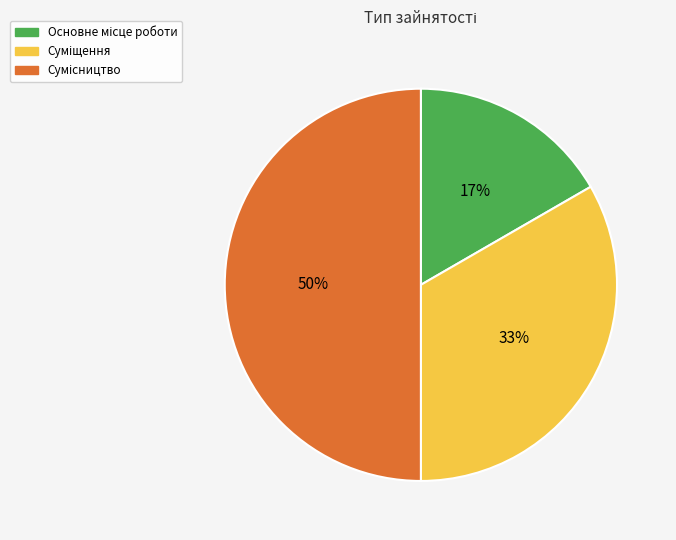

To the nearest percent, what is the average slice percentage?

33%